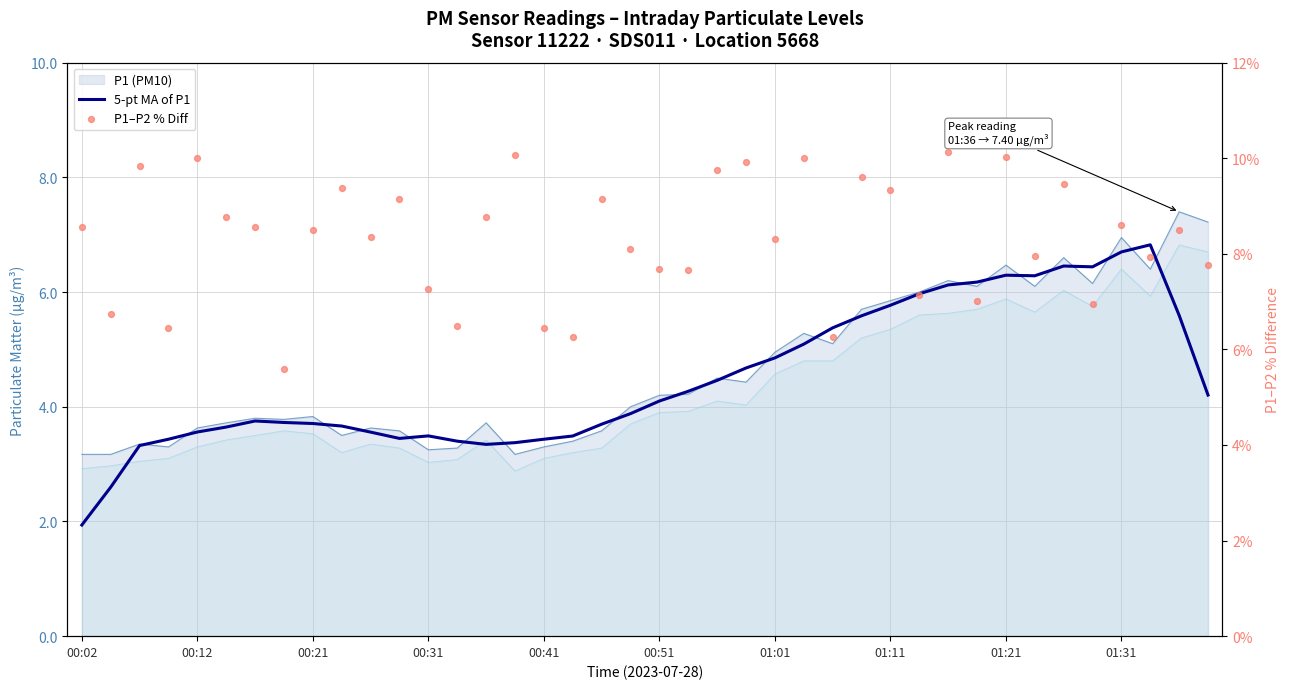

Is the value of P1–P2 % Diff at 11 greater than the value of 5-pt MA of P1 at 10?

Yes